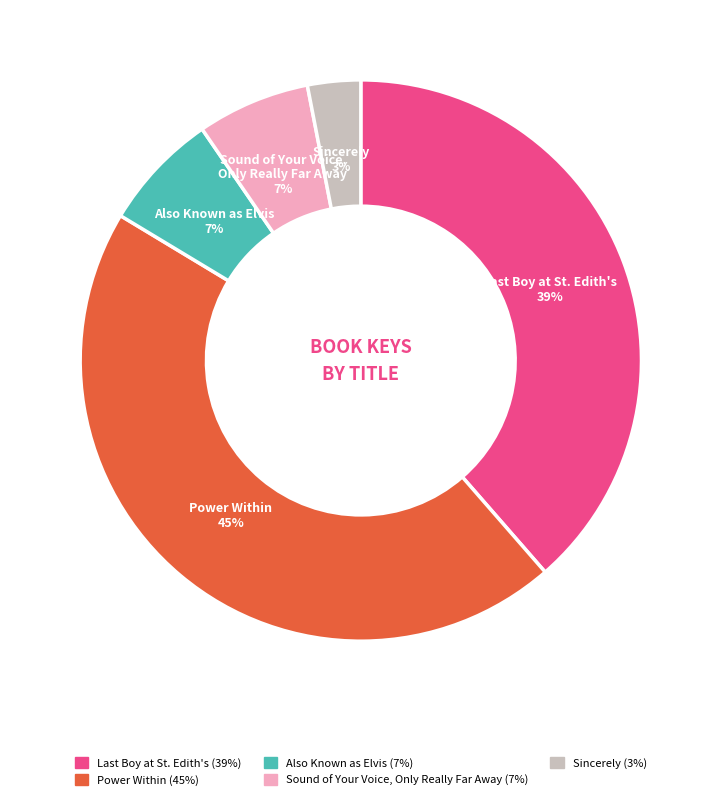

What is the smallest slice in the pie chart?

Sincerely